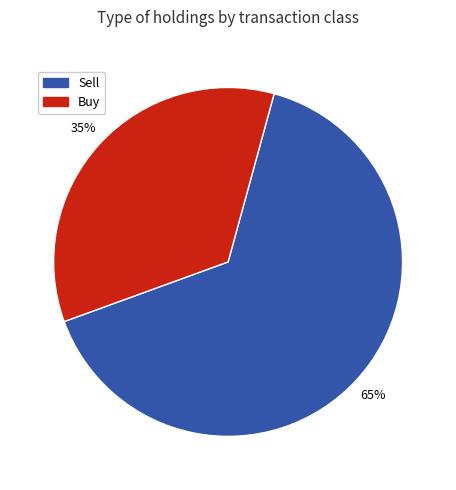

Which slice is the smallest?

Buy